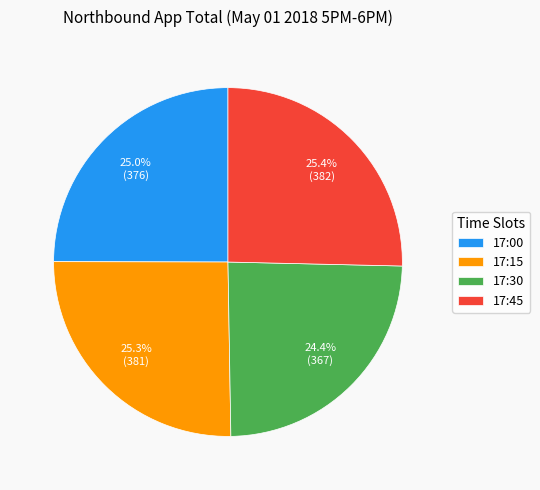

True or false: 17:15 accounts for 36% of the total.

False